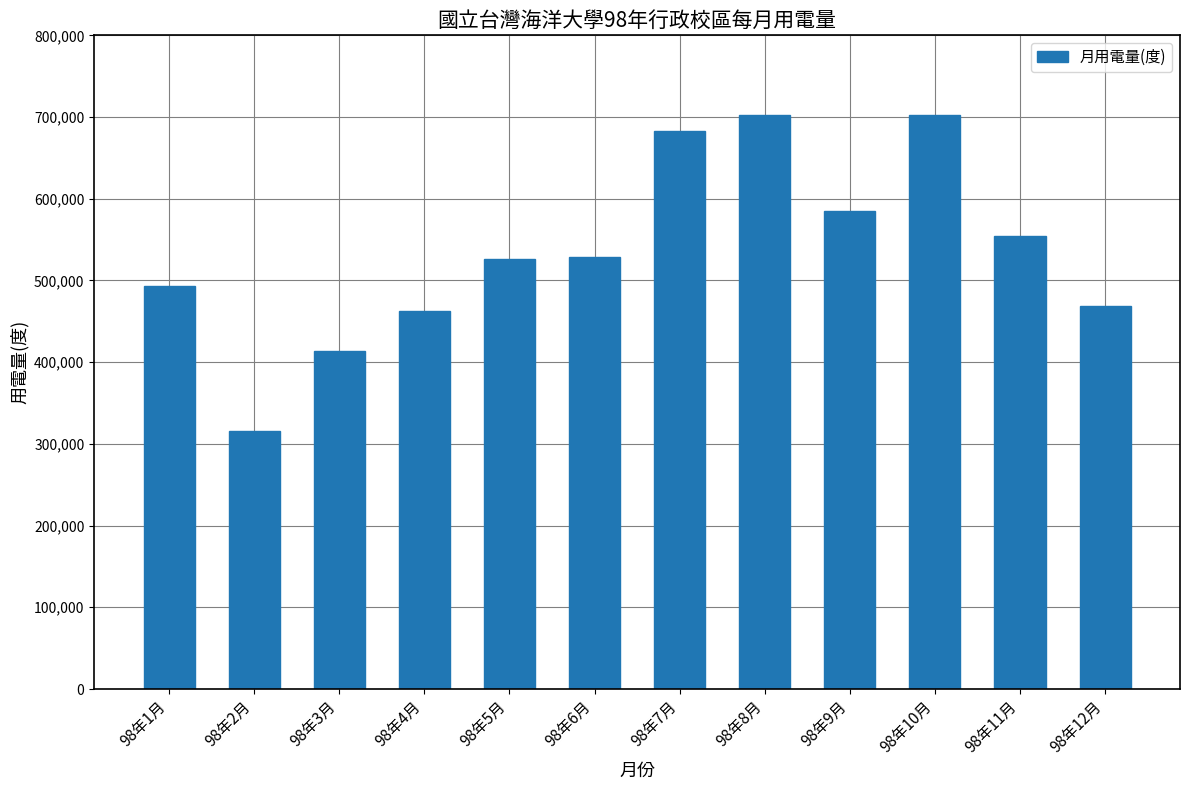

What is the maximum value shown in the chart?

702800